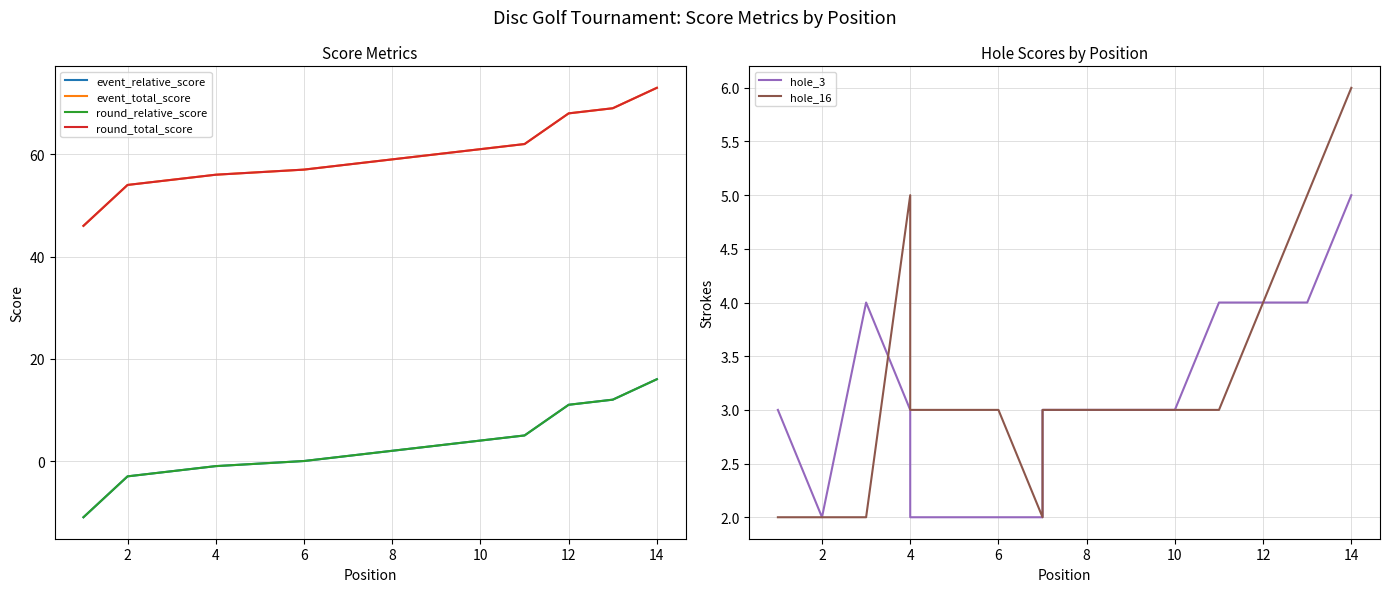

List the series in order of their peak value, lowest first.

hole_3, hole_16, event_relative_score, round_relative_score, event_total_score, round_total_score